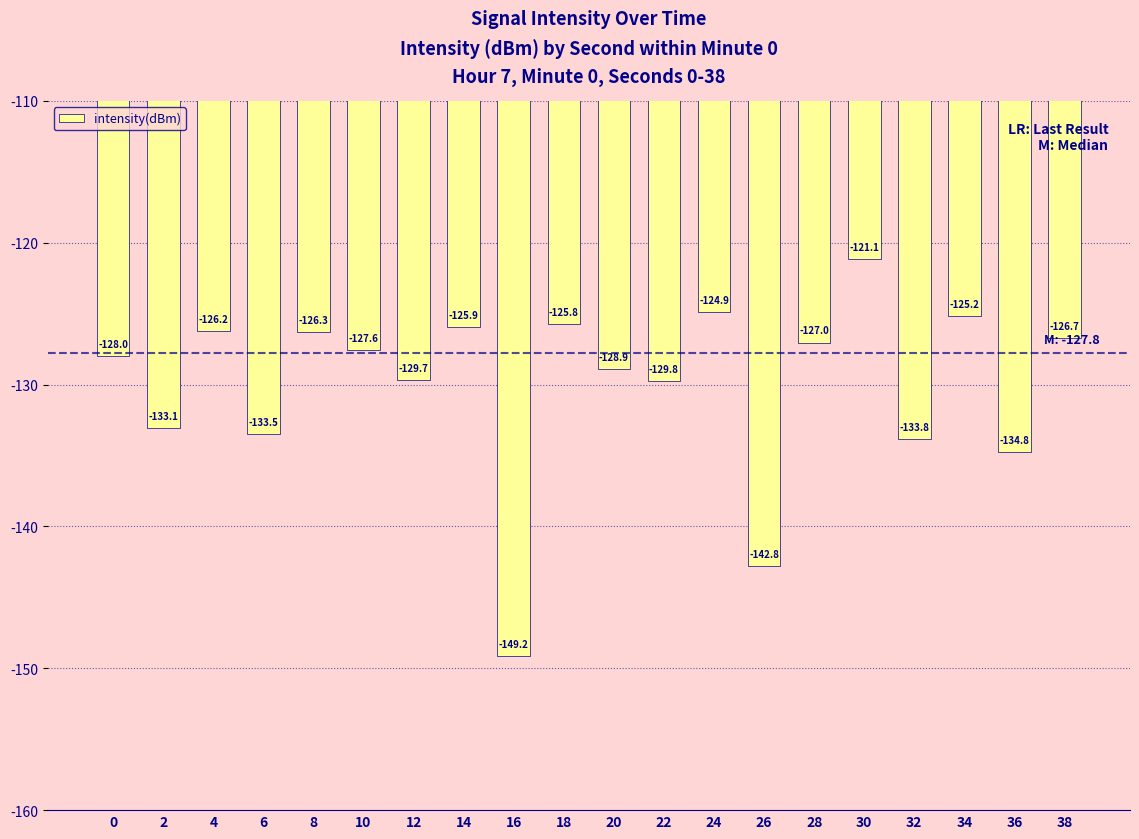

At which category does the chart reach its minimum across all series?

16